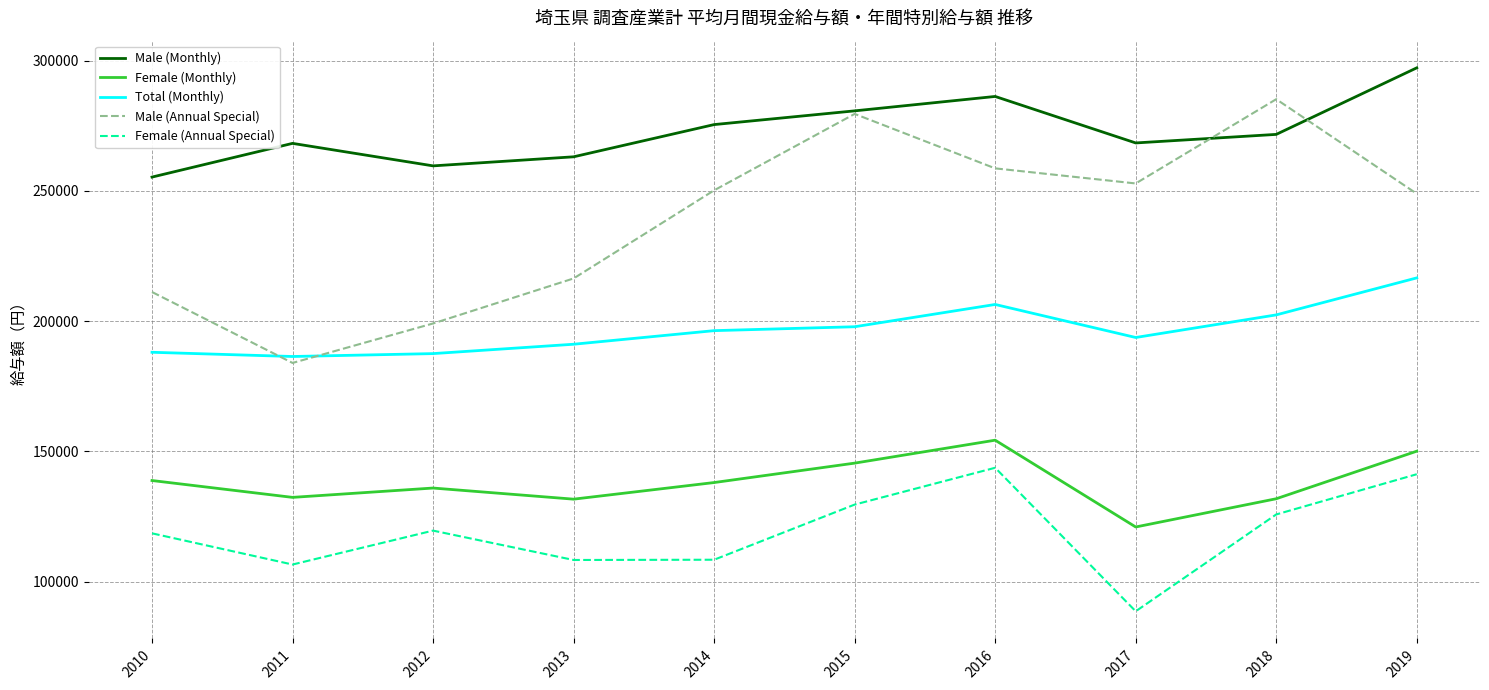

What is the difference between the second highest and minimum values in the Male (Monthly) series?

30949